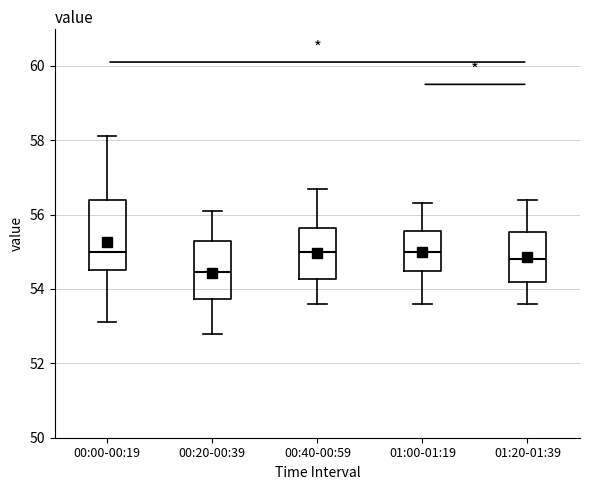

Which box's median line is the lowest?

00:20-00:39